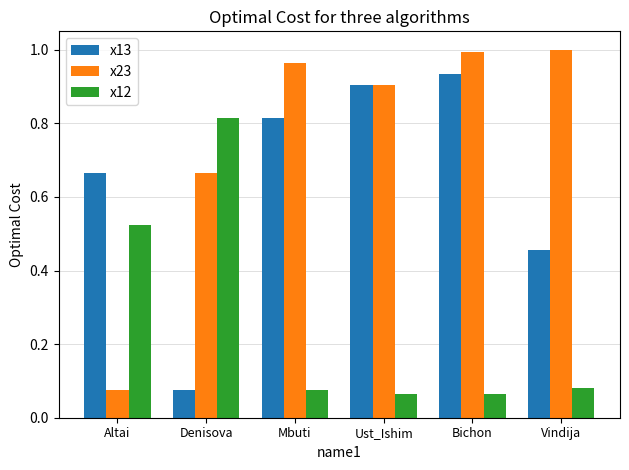

Between Altai and Mbuti, which series saw the biggest shift?

x23